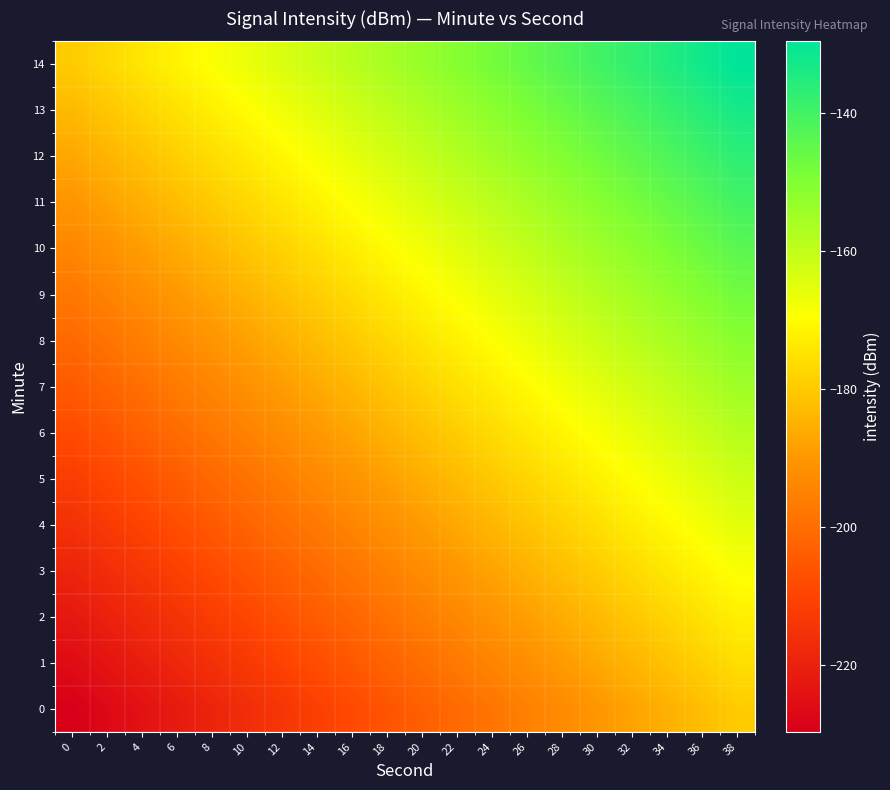

What is the minimum value shown in the chart?

-229.6